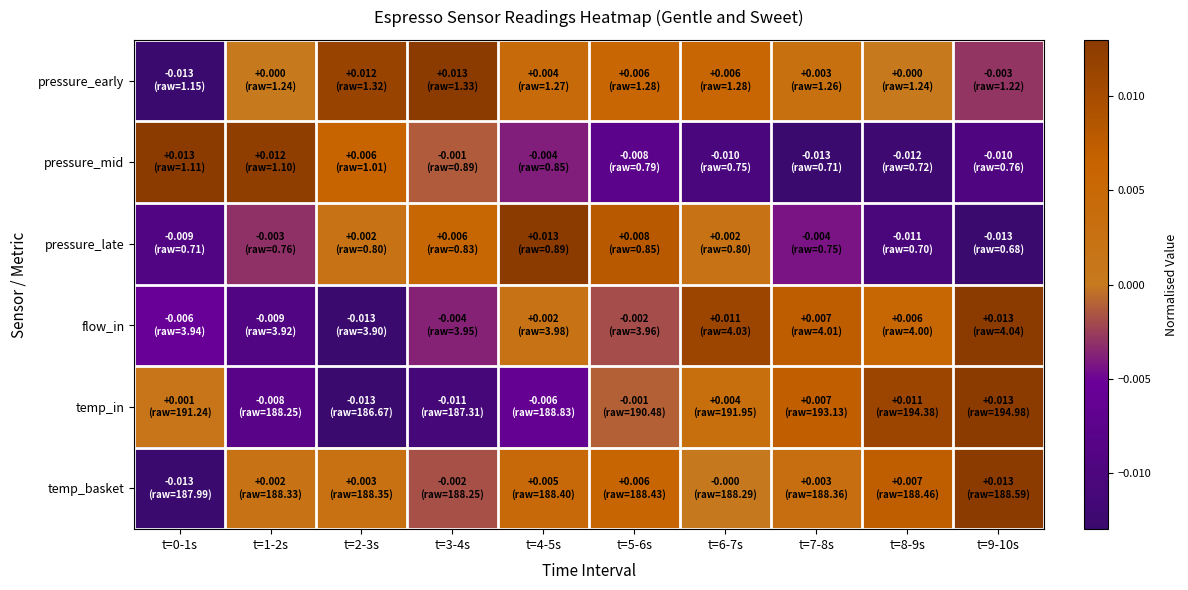

Reading left to right, extract all data points from this chart.

pressure_early: t=0-1s=-0.0	t=1-2s=0.0	t=2-3s=0.0	t=3-4s=0.0	t=4-5s=0.0	t=5-6s=0.0	t=6-7s=0.0	t=7-8s=0.0	t=8-9s=0.0	t=9-10s=-0.0
pressure_mid: t=0-1s=0.0	t=1-2s=0.0	t=2-3s=0.0	t=3-4s=-0.0	t=4-5s=-0.0	t=5-6s=-0.0	t=6-7s=-0.0	t=7-8s=-0.0	t=8-9s=-0.0	t=9-10s=-0.0
pressure_late: t=0-1s=-0.0	t=1-2s=-0.0	t=2-3s=0.0	t=3-4s=0.0	t=4-5s=0.0	t=5-6s=0.0	t=6-7s=0.0	t=7-8s=-0.0	t=8-9s=-0.0	t=9-10s=-0.0
flow_in: t=0-1s=-0.0	t=1-2s=-0.0	t=2-3s=-0.0	t=3-4s=-0.0	t=4-5s=0.0	t=5-6s=-0.0	t=6-7s=0.0	t=7-8s=0.0	t=8-9s=0.0	t=9-10s=0.0
temp_in: t=0-1s=0.0	t=1-2s=-0.0	t=2-3s=-0.0	t=3-4s=-0.0	t=4-5s=-0.0	t=5-6s=-0.0	t=6-7s=0.0	t=7-8s=0.0	t=8-9s=0.0	t=9-10s=0.0
temp_basket: t=0-1s=-0.0	t=1-2s=0.0	t=2-3s=0.0	t=3-4s=-0.0	t=4-5s=0.0	t=5-6s=0.0	t=6-7s=-0.0	t=7-8s=0.0	t=8-9s=0.0	t=9-10s=0.0